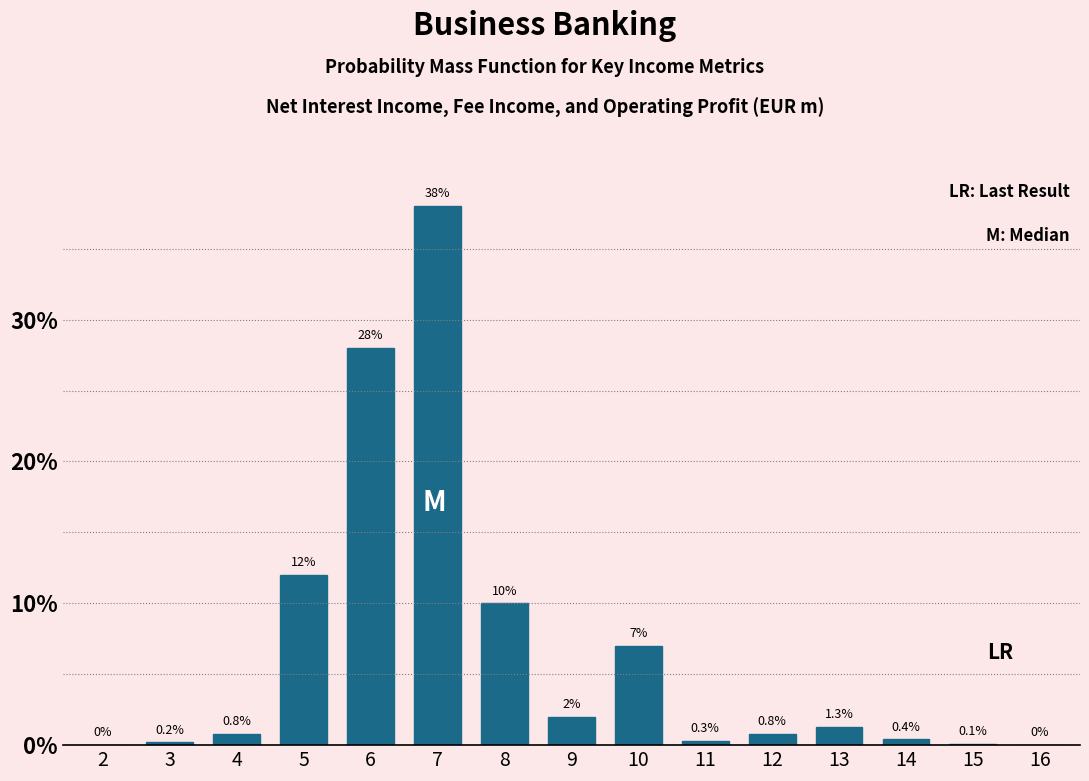

Reading right to left, list all the values displayed in this chart.

16=0.0	15=0.1	14=0.4	13=1.3	12=0.8	11=0.3	10=7.0	9=2.0	8=10.0	7=38.0	6=28.0	5=12.0	4=0.8	3=0.2	2=0.0